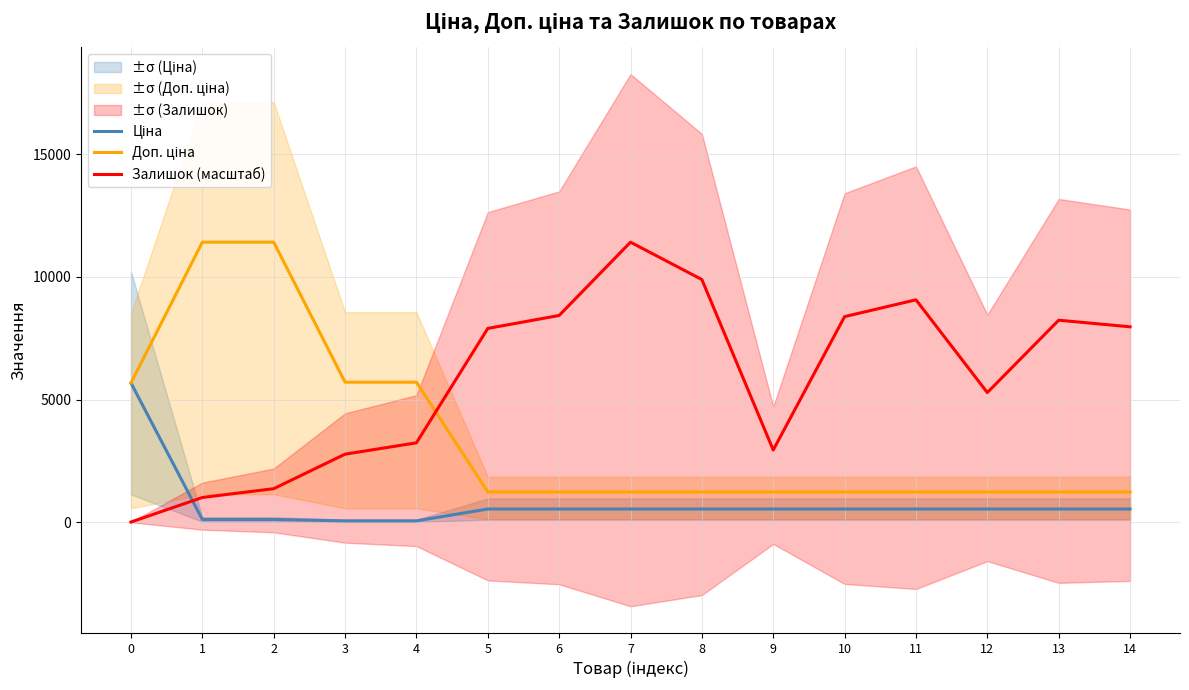

True or false: Залишок (масштаб) and Доп. ціна intersect in this chart.

True